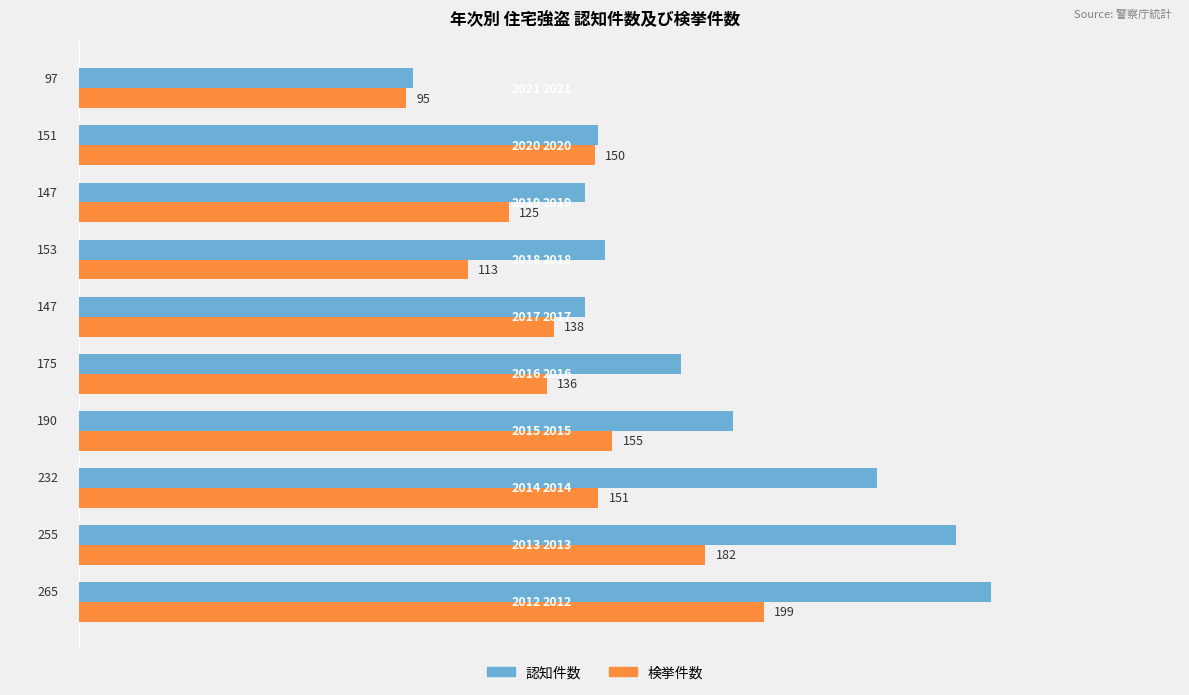

List the series in order of their overall mean, lowest first.

検挙件数, 認知件数